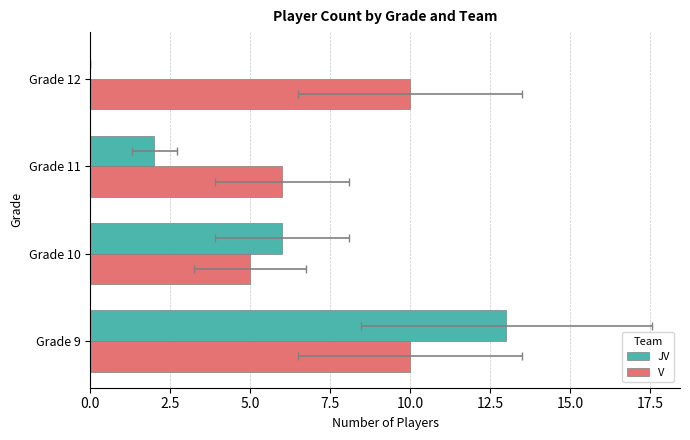

Between Grade 10 and Grade 11, which series saw the biggest shift?

JV